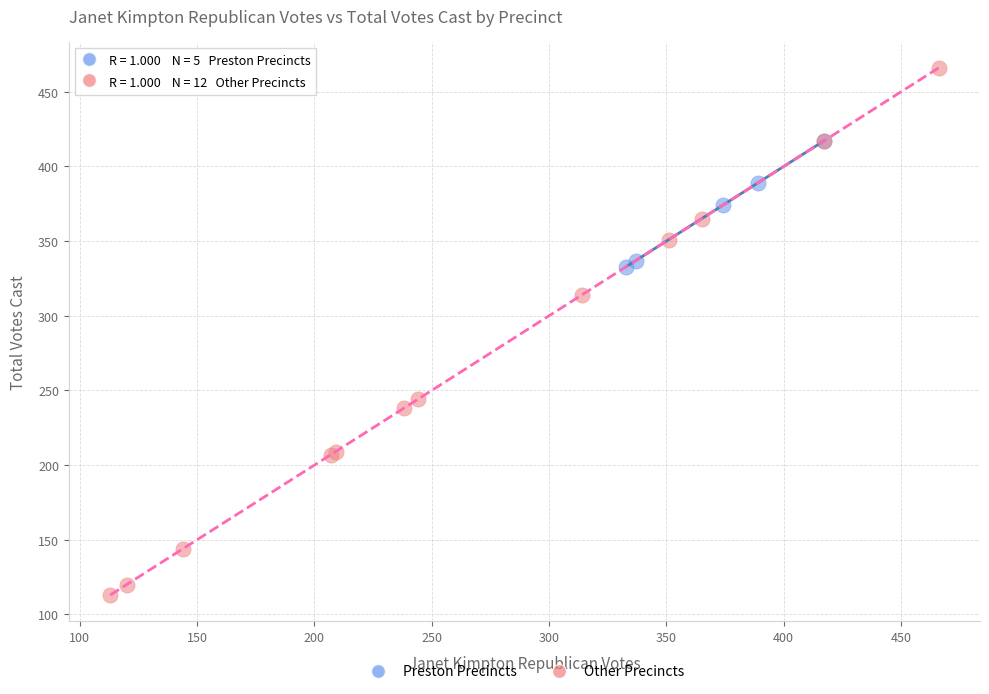

What are all the series names shown in the legend?

Preston Precincts, Other Precincts